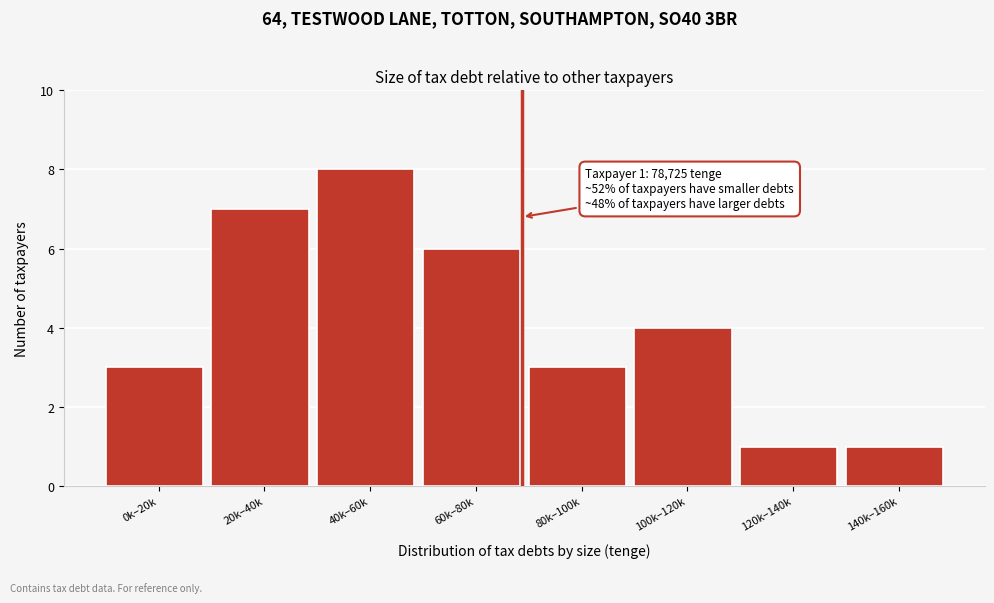

Reading left to right, transcribe all the data shown in this chart.

3	7	8	6	3	4	1	1